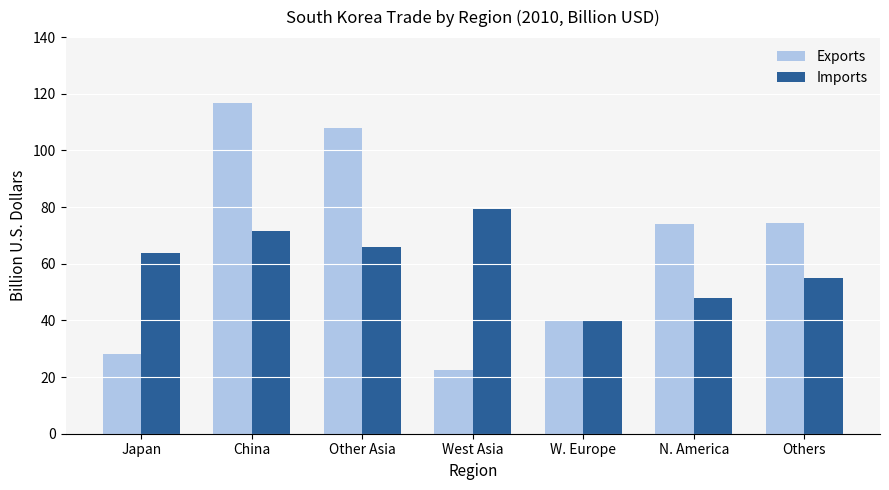

Which series has the widest spread of values?

Exports